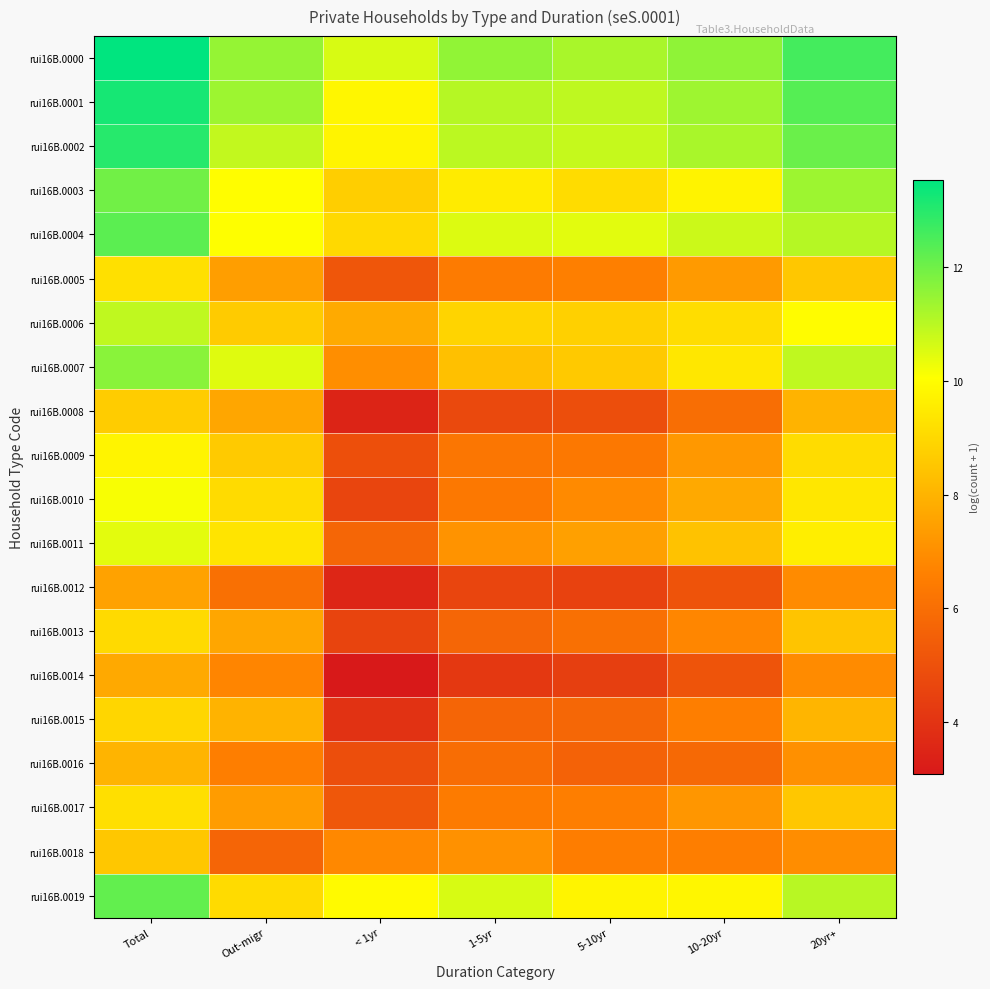

Rank the series at Out-migr from highest to lowest value.

rui16B.0000, rui16B.0001, rui16B.0002, rui16B.0007, rui16B.0004, rui16B.0003, rui16B.0011, rui16B.0010, rui16B.0019, rui16B.0006, rui16B.0009, rui16B.0015, rui16B.0008, rui16B.0013, rui16B.0005, rui16B.0017, rui16B.0014, rui16B.0016, rui16B.0012, rui16B.0018